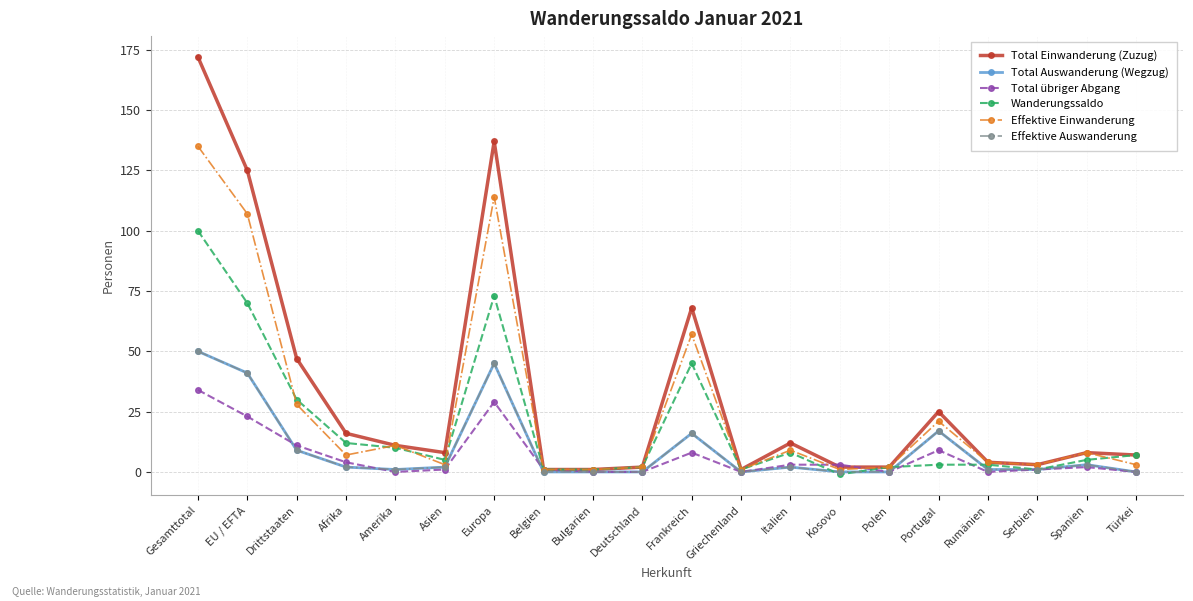

What is the difference between the Total Auswanderung (Wegzug) values at Europa and Griechenland?

45